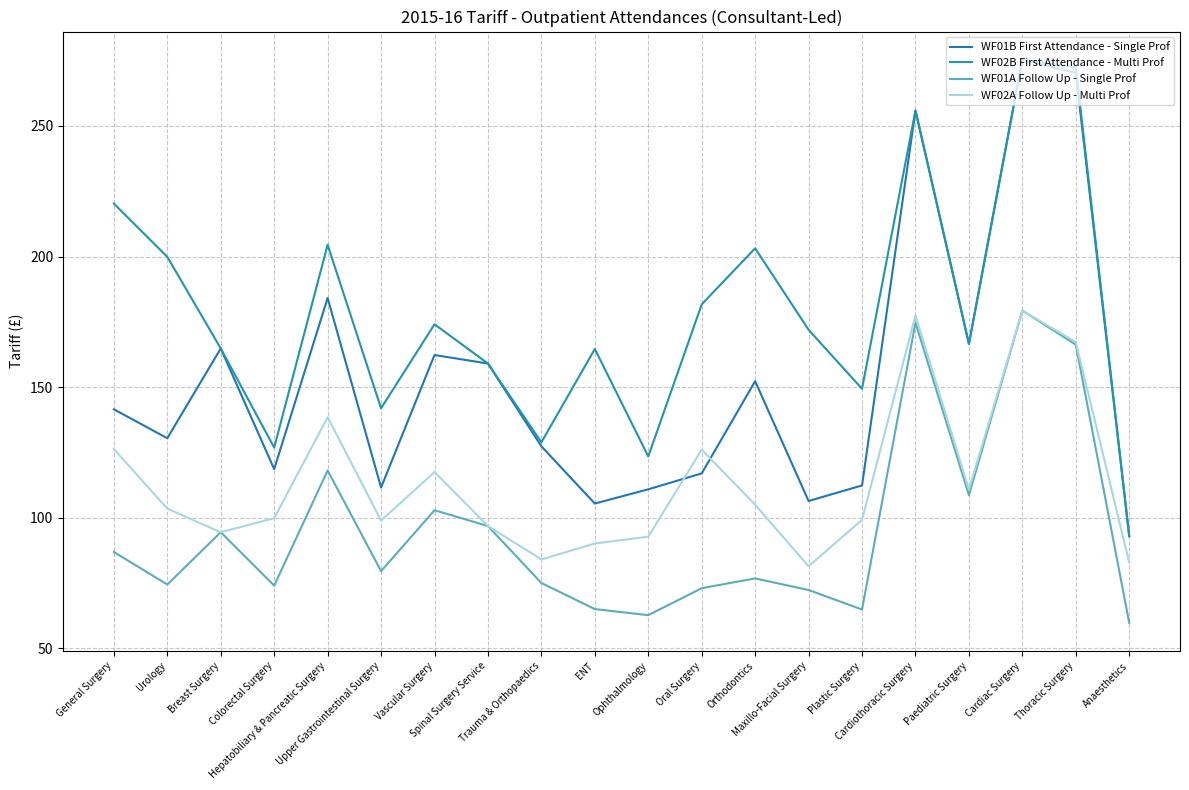

True or false: WF02A Follow Up - Multi Prof and WF01B First Attendance - Single Prof cross at least once.

True